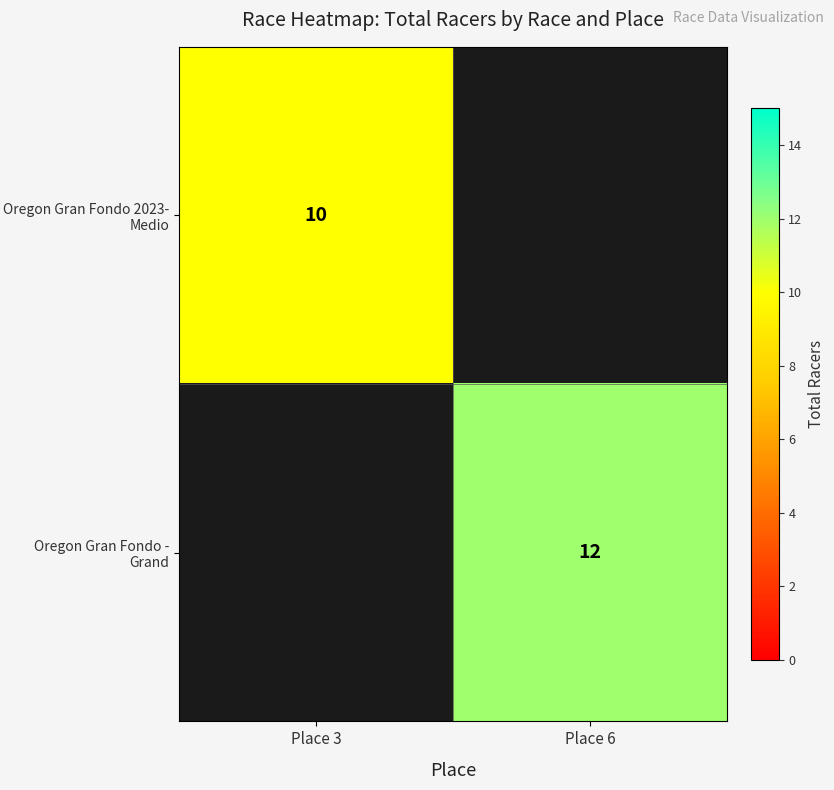

The value of Oregon Gran Fondo 2023- Medio at Place 3 is 10. True or false?

True